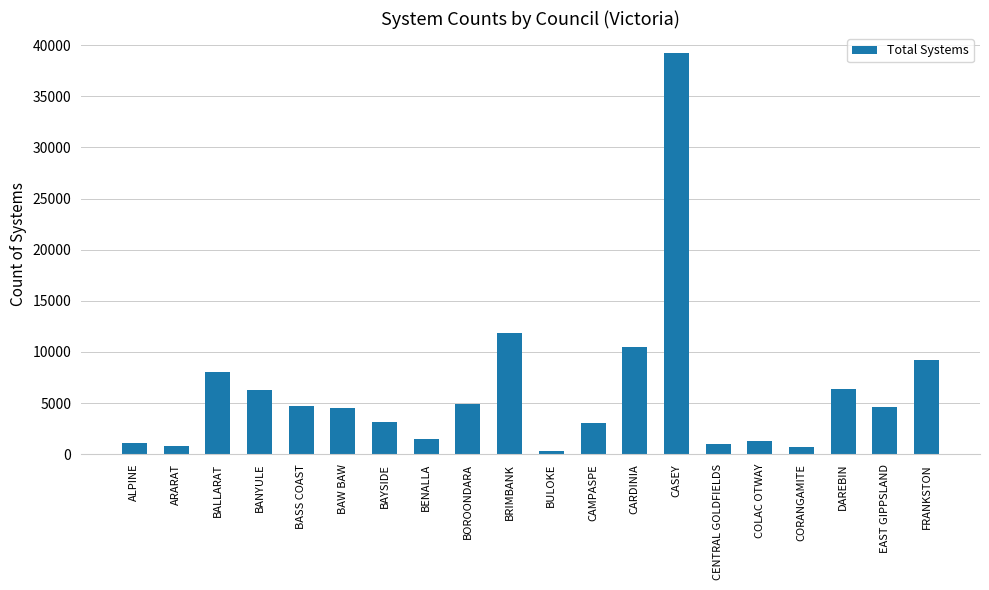

What is the label of the 18th bar from the right?

BALLARAT